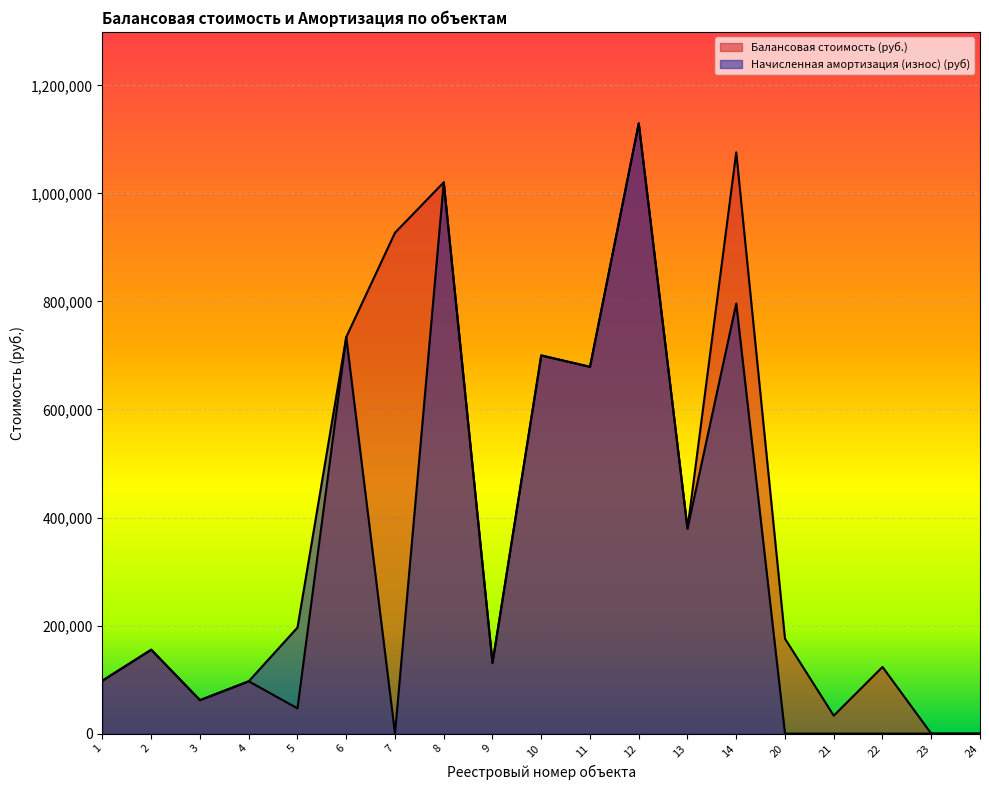

Reading left to right, list all the values displayed in this chart.

Балансовая стоимость (руб.): 1=98030	2=155333	3=61935	4=96837	5=46701	6=734000	7=927082	8=1020378	9=130612	10=700000	11=678895	12=1129521	13=379498	14=1075896	20=175653	21=33219	22=123422	23=0	24=0
Начисленная амортизация (износ) (руб): 1=98030	2=155333	3=61935	4=96837	5=196421	6=734000	7=0	8=1020378	9=130612	10=700000	11=678895	12=1129521	13=379498	14=796037	20=0	21=0	22=0	23=0	24=0